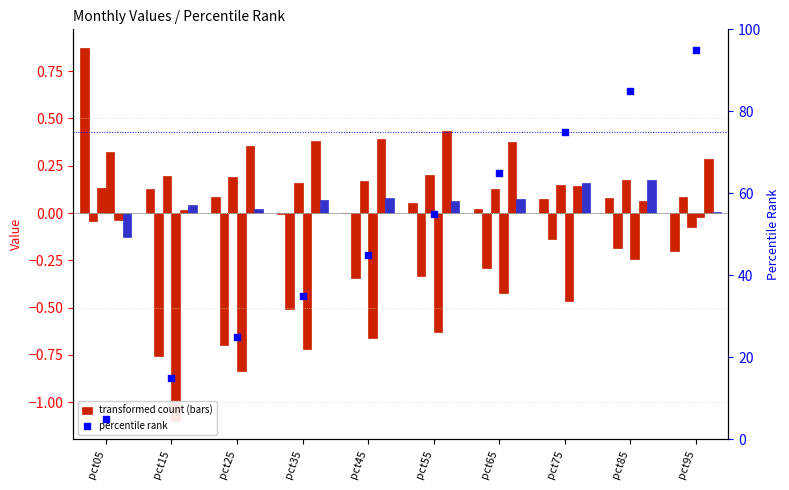

At which category is the sum across all series the highest?

pct05